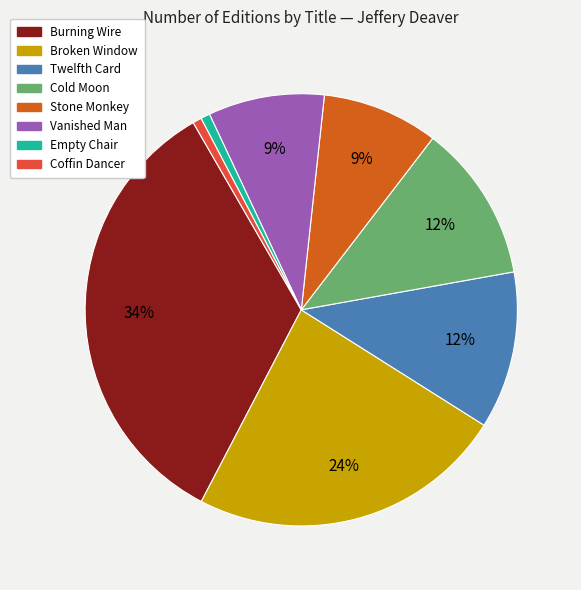

How many slices are in this pie chart?

8